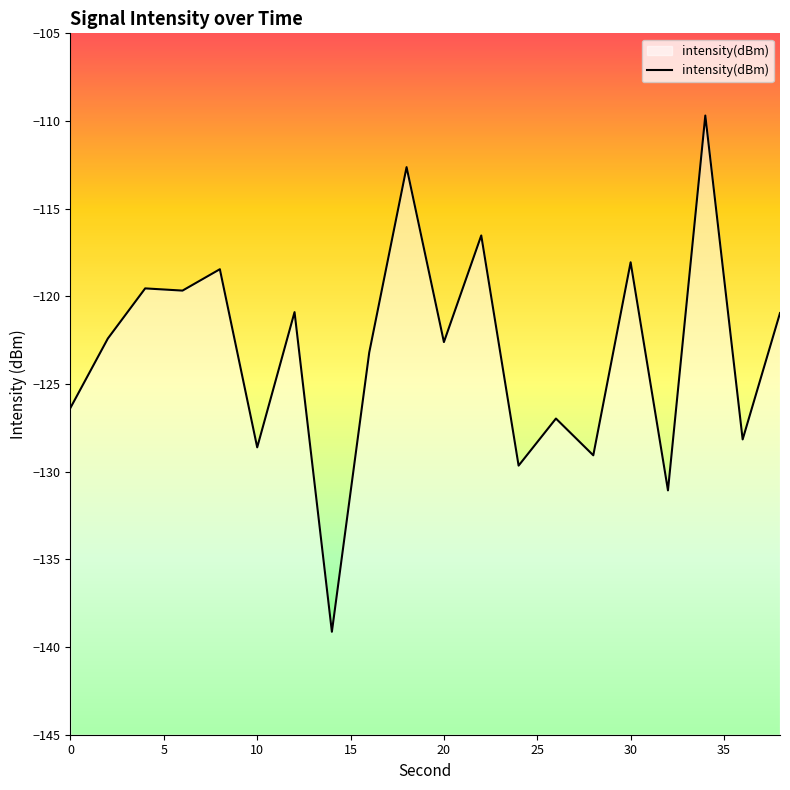

What is the minimum value shown in the chart?

-139.1